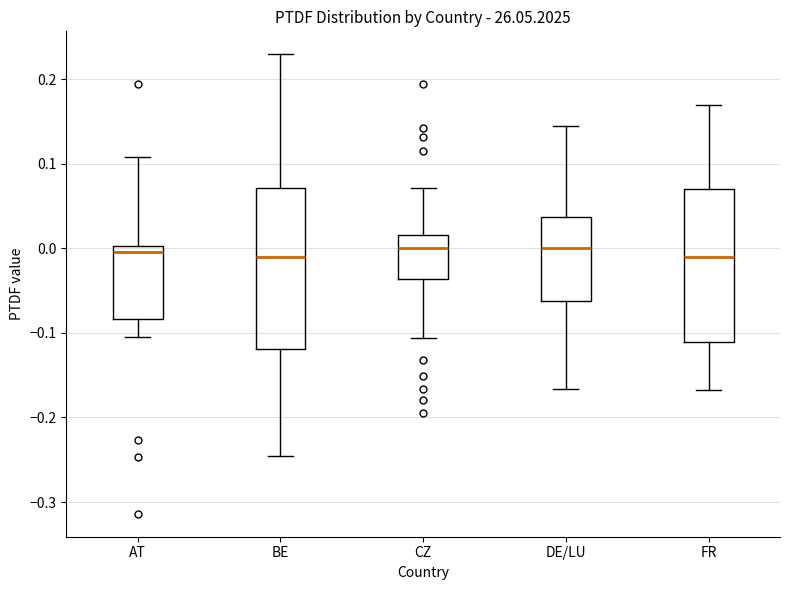

Where does the median line of the box for DE/LU sit on the y-axis? The values are not printed on the chart, so give them approximately, as read against the axis.

0.00